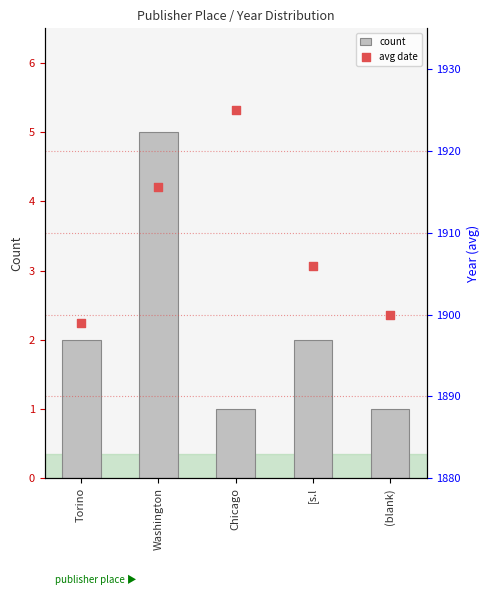

At how many categories does at least one series exceed 150?

5